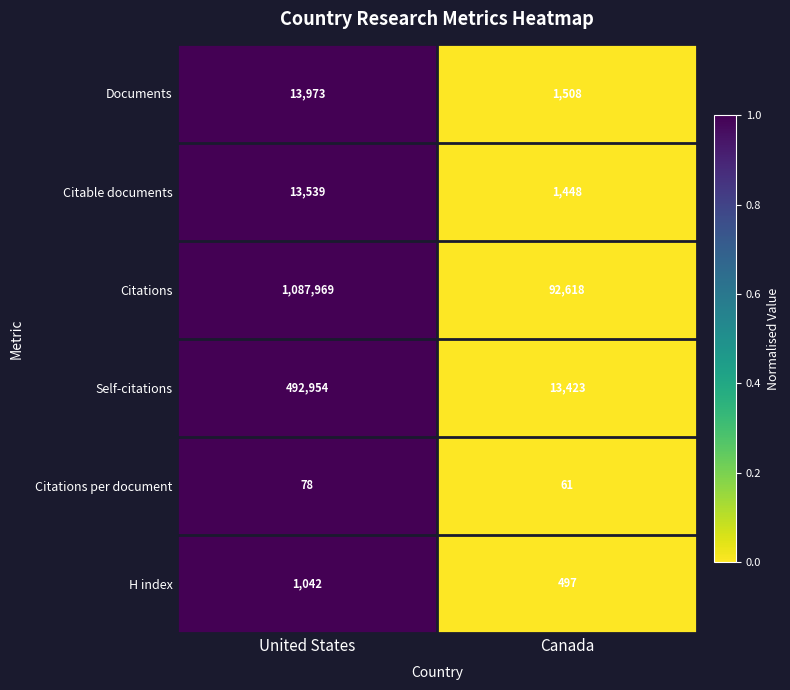

Which category has the lowest value across all series?

Canada